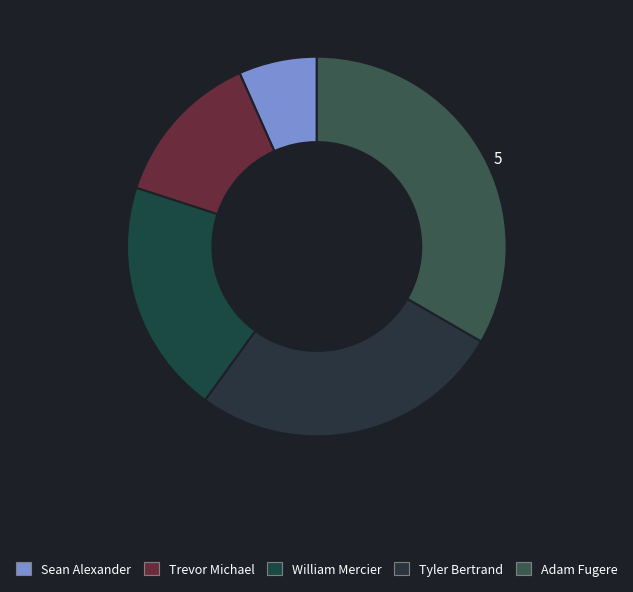

How many slices are in this pie chart?

5